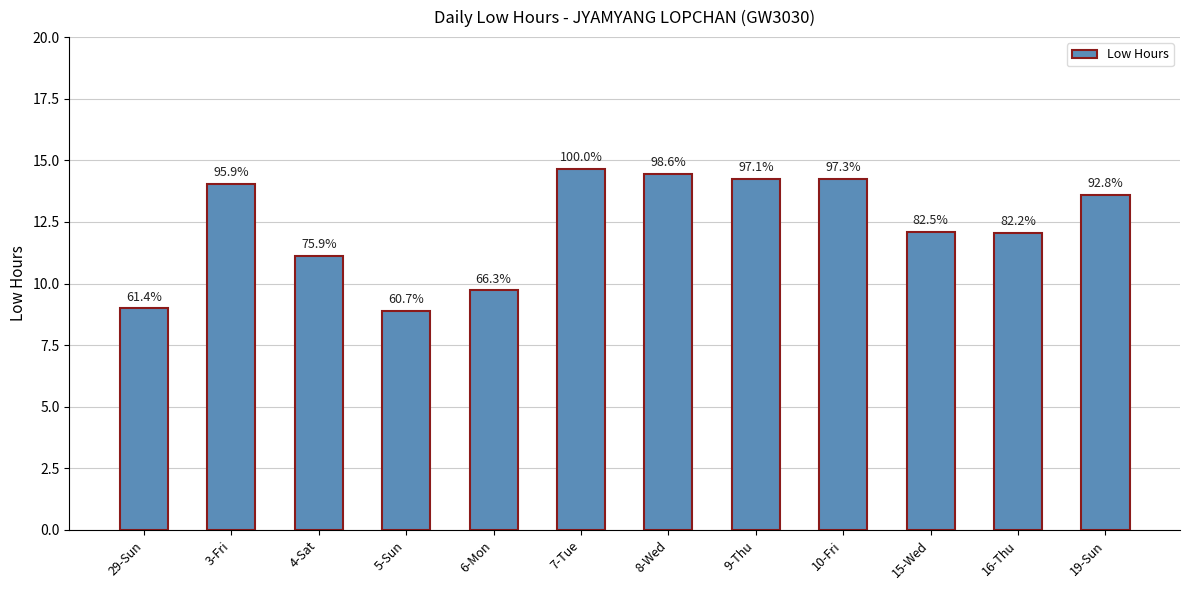

What is the change in value from 4-Sat to 10-Fri?

+3.1